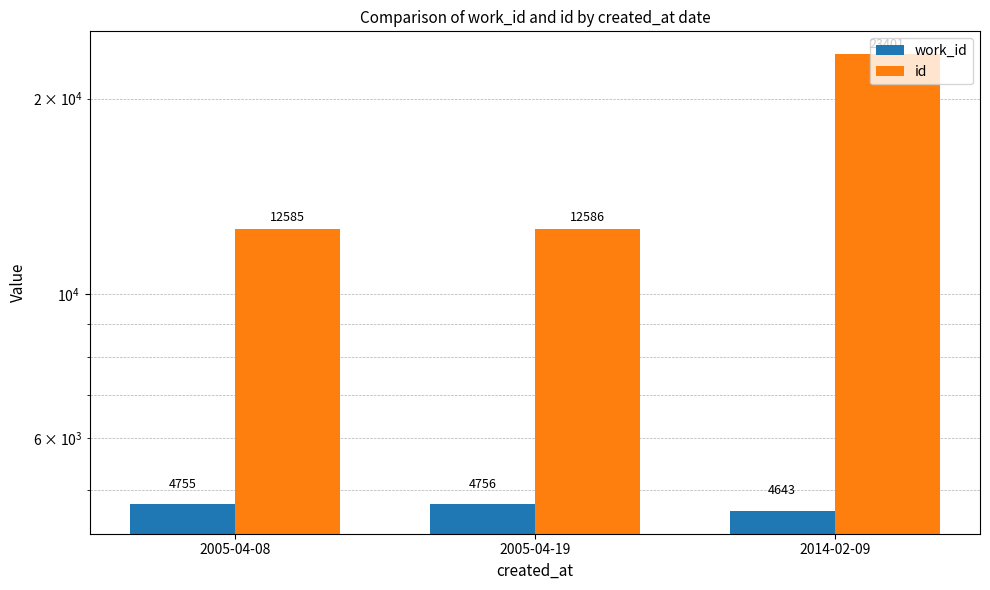

What is the sum of all id values?

48572